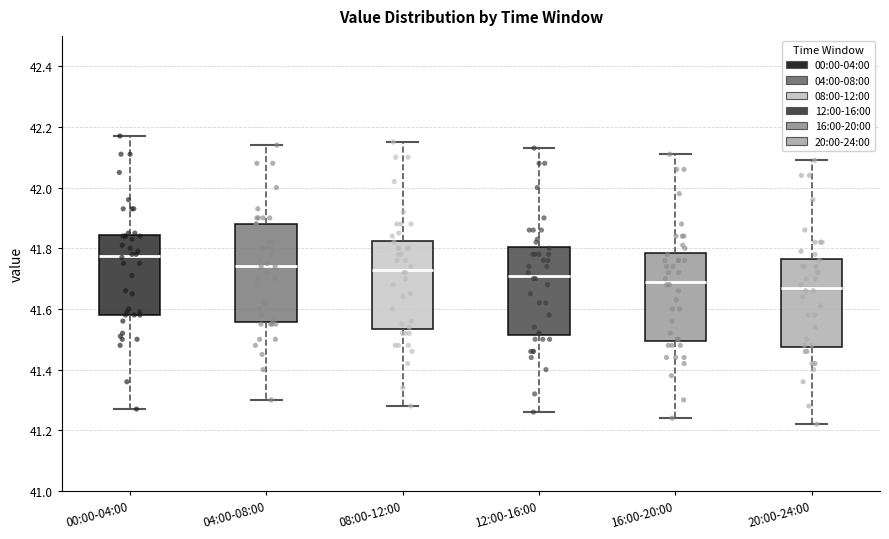

Comparing the boxes themselves (not the whiskers), which one is the tallest?

04:00-08:00